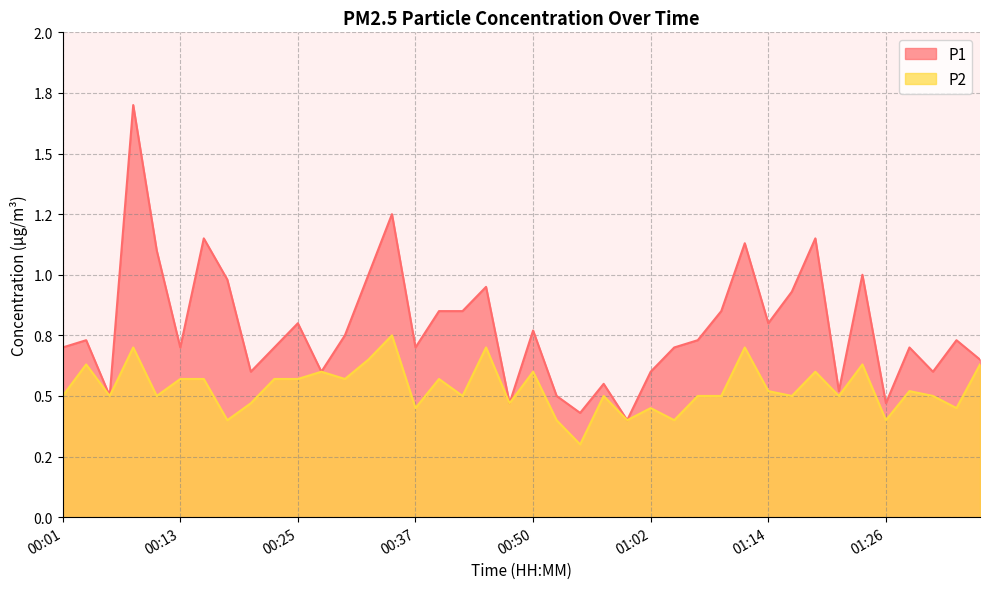

List the labels in order of P1 value, smallest first.

00:59, 00:54, 00:47, 01:26, 00:06, 00:52, 01:21, 00:57, 00:20, 00:28, 01:02, 01:31, 01:36, 00:01, 00:13, 00:23, 00:37, 01:04, 01:29, 00:03, 01:07, 01:33, 00:30, 00:50, 00:25, 01:14, 00:40, 00:42, 01:09, 01:16, 00:45, 00:18, 00:32, 01:24, 00:11, 01:12, 00:15, 01:19, 00:35, 00:08